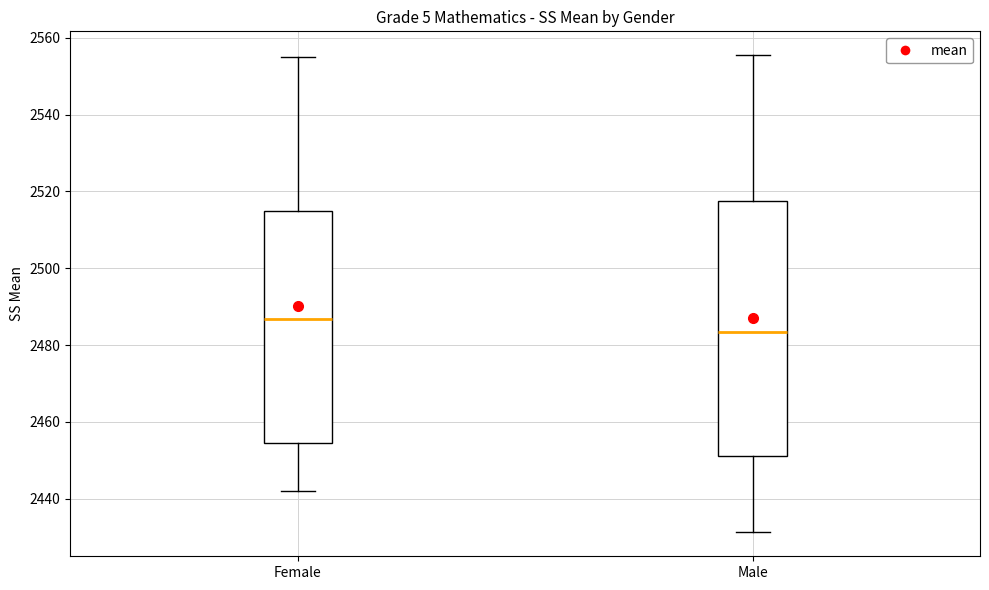

Which box is the tallest, from its lower edge to its upper edge?

Male